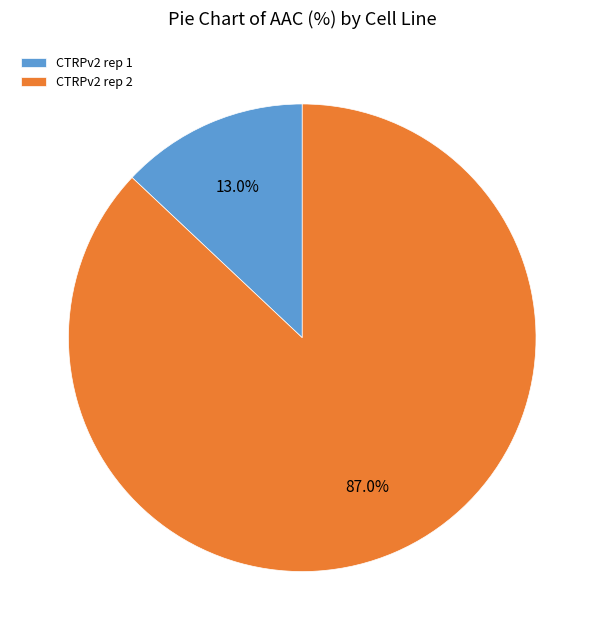

To the nearest percent, what portion does CTRPv2 rep 2 represent?

87%